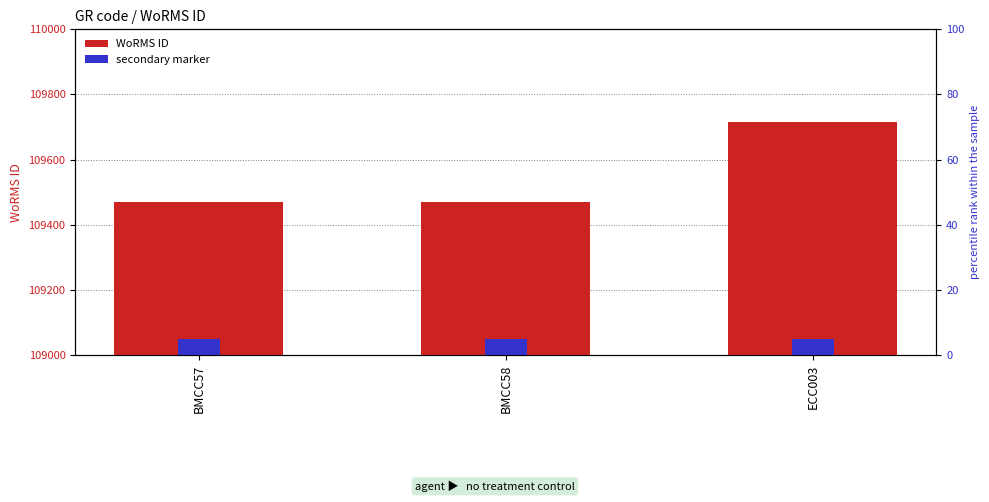

What is the minimum value shown in the chart?

5